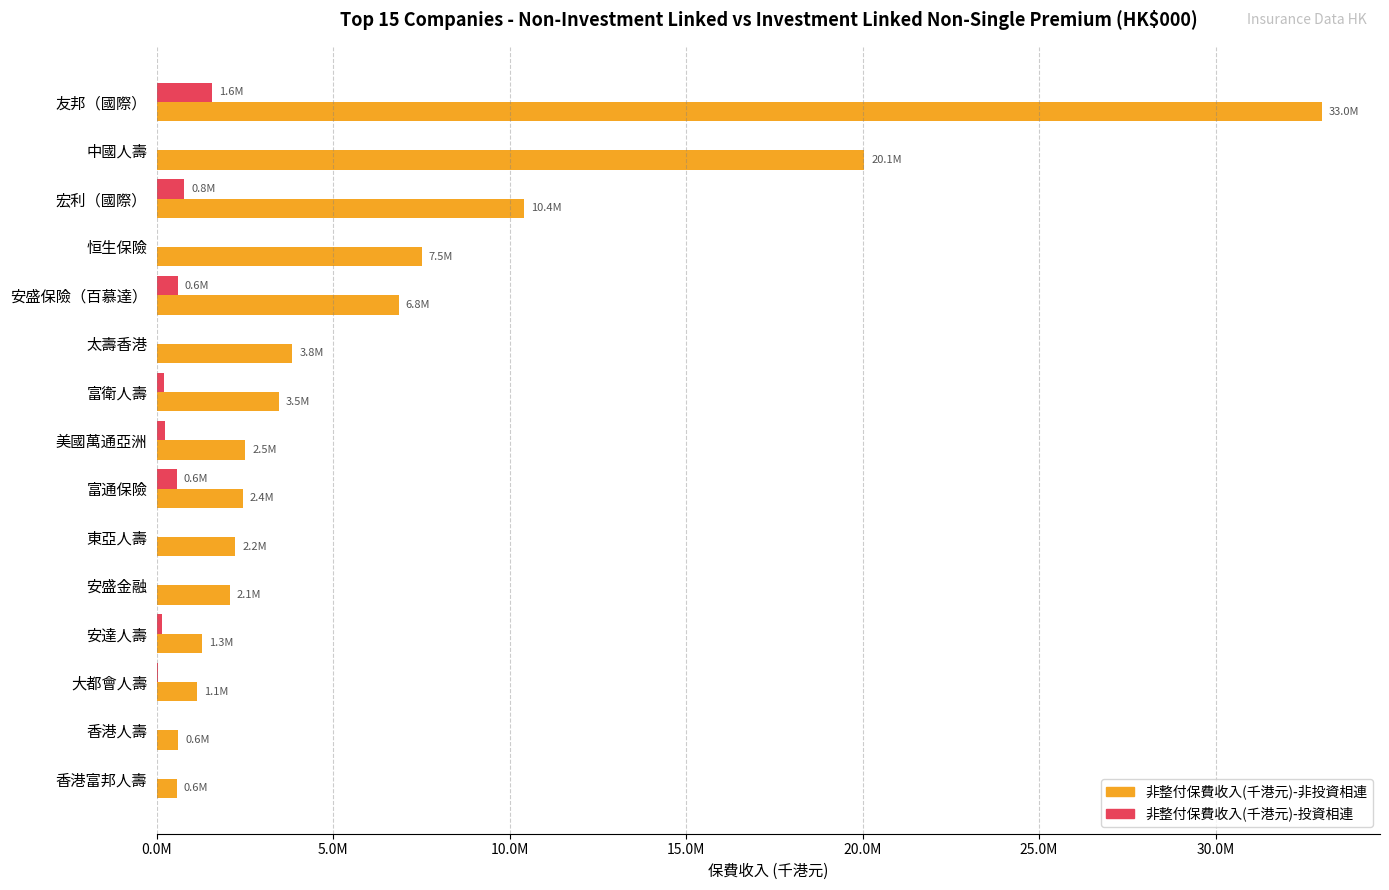

What is the value of the 非整付保費收入(千港元)-投資相連 bar at the 1st from the left?

1568904